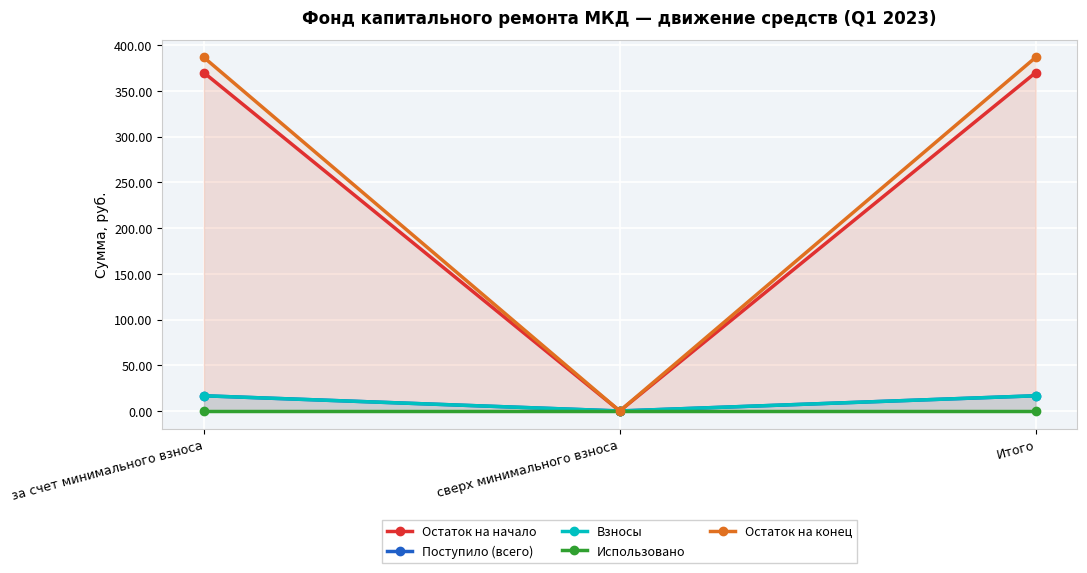

Which has a higher value, Итого or за счет минимального взноса?

Итого